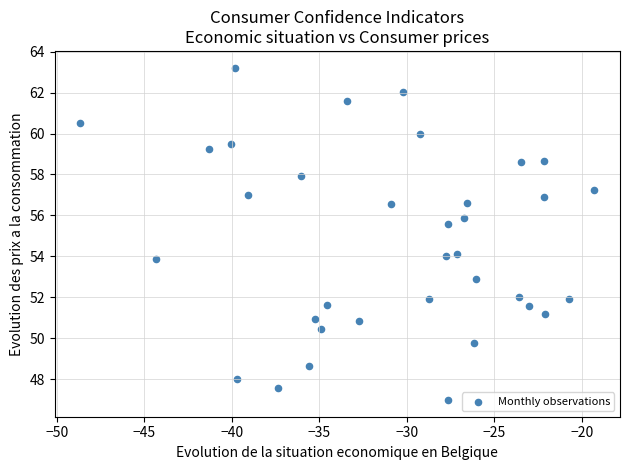

What is the range of Y values (max minus min)?

16.3